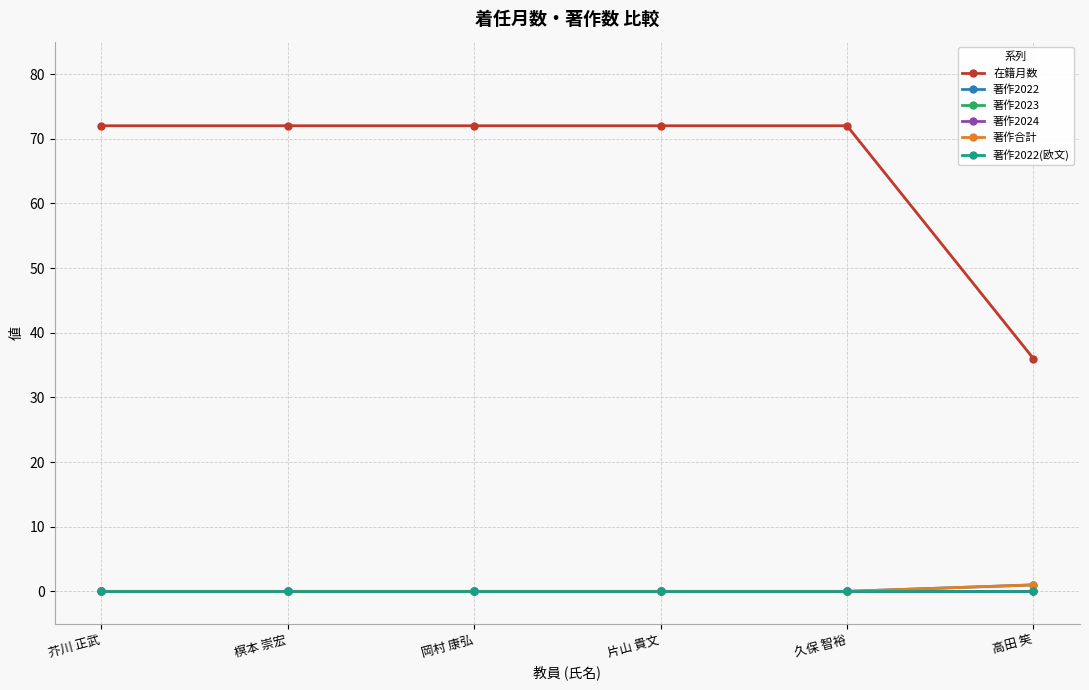

Which category has the highest value across all series?

芥川 正武